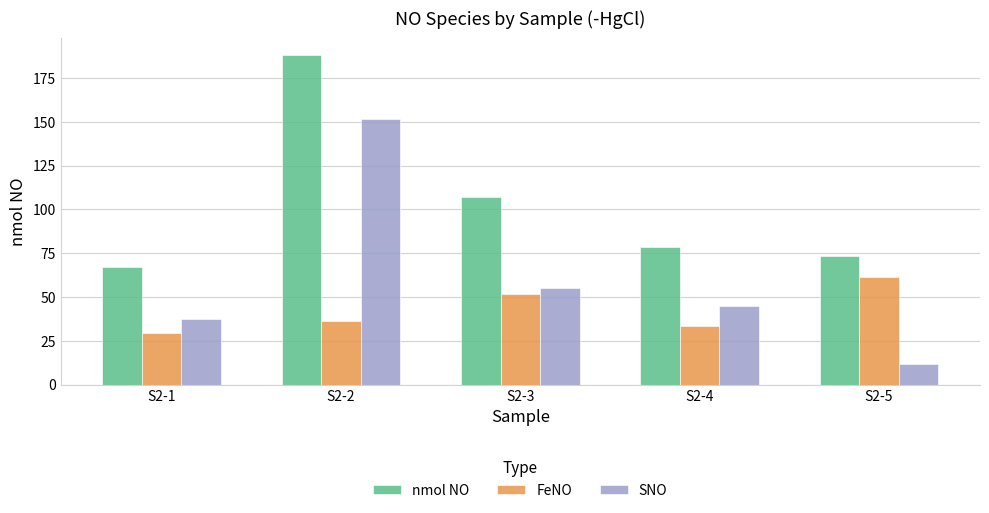

How many values in the SNO series are below 44?

2